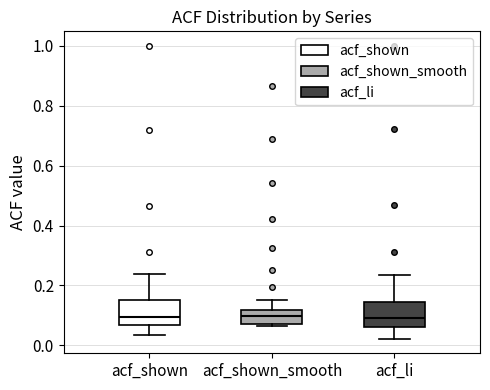

Reading left to right, transcribe this box plot: for each box, give where its median line is, the range the box spans, and where its two whiskers end, as read against the y-axis. The values are not printed on the chart, so give them approximately, as read against the axis.

acf_shown: median 0.10, box 0.06 to 0.16, whiskers 0.04 to 0.24
acf_shown_smooth: median 0.10, box 0.08 to 0.12, whiskers 0.06 to 0.16
acf_li: median 0.10, box 0.06 to 0.14, whiskers 0.02 to 0.24